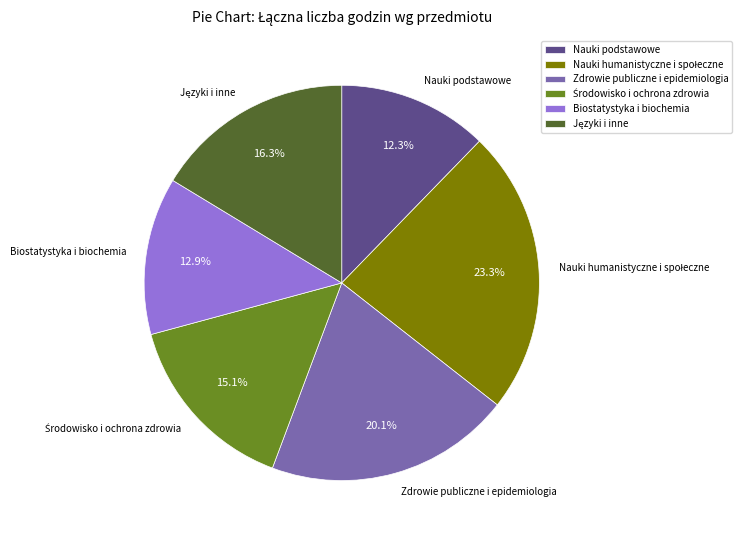

Is there a majority slice in this chart?

No